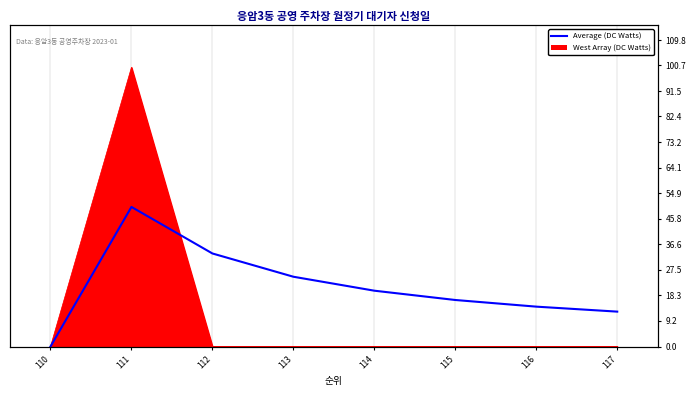

How many data points does each series have?

8